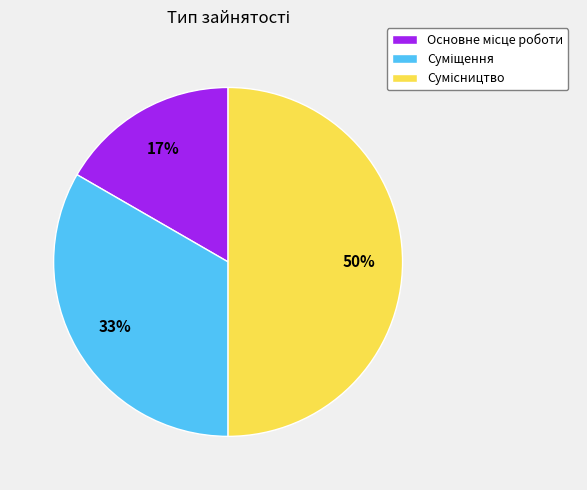

To the nearest percent, what is the difference between the largest and smallest slice percentages?

33%